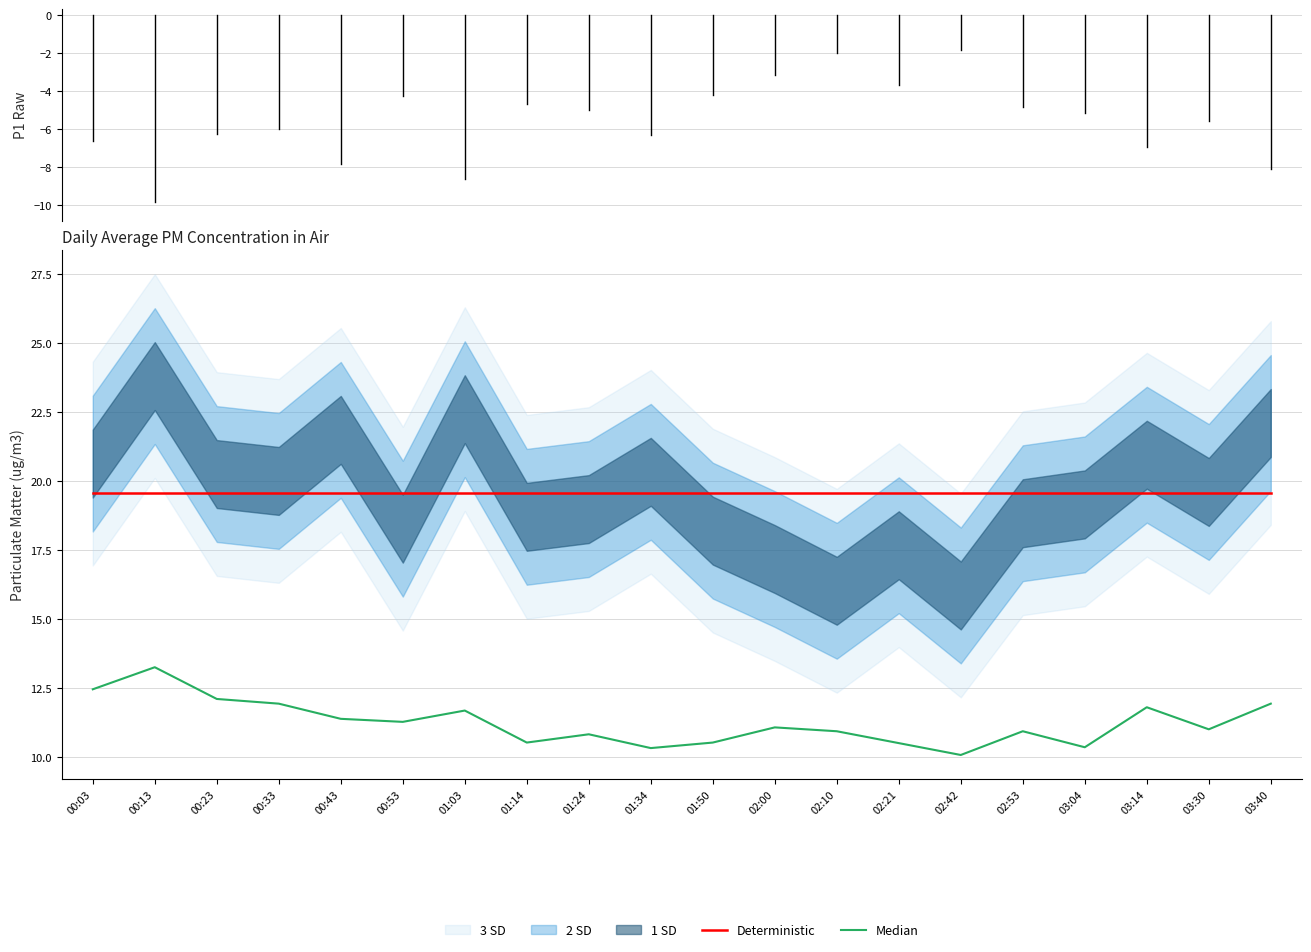

How many interior local peaks does the Median series have?

6